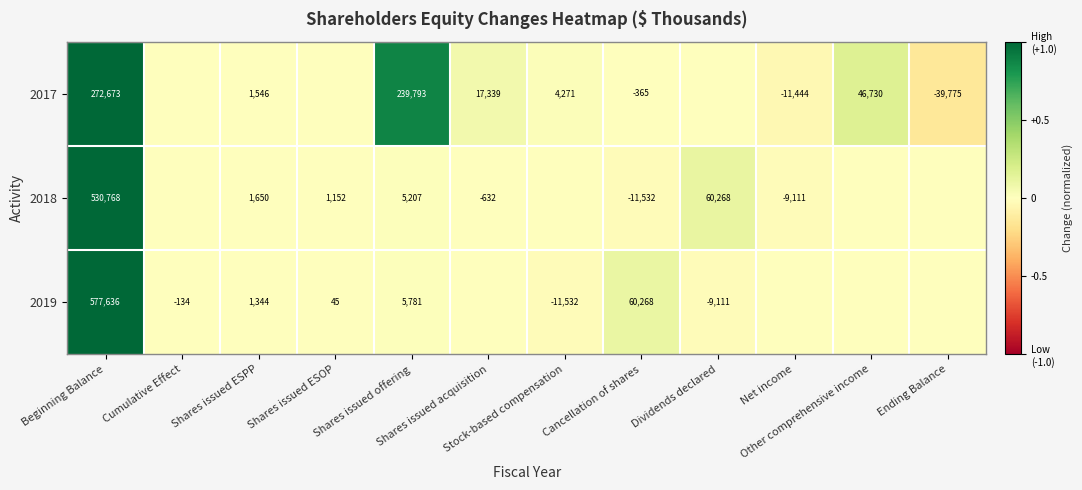

At which label is 2017 closest to 0?

Cumulative Effect